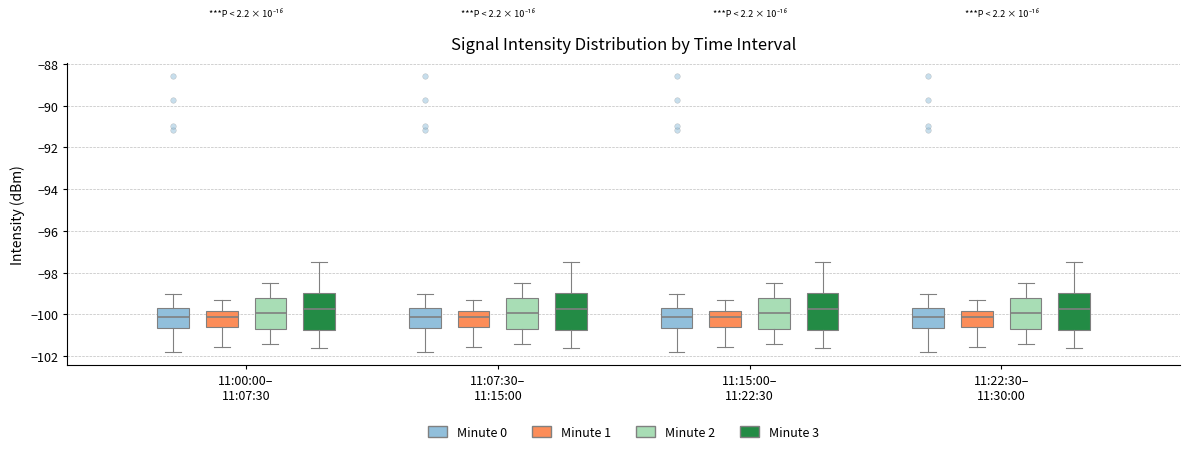

Where does the median line of the box for 11:22:30– 11:30:00 (Minute 0) sit on the y-axis? The values are not printed on the chart, so give them approximately, as read against the axis.

-100.2